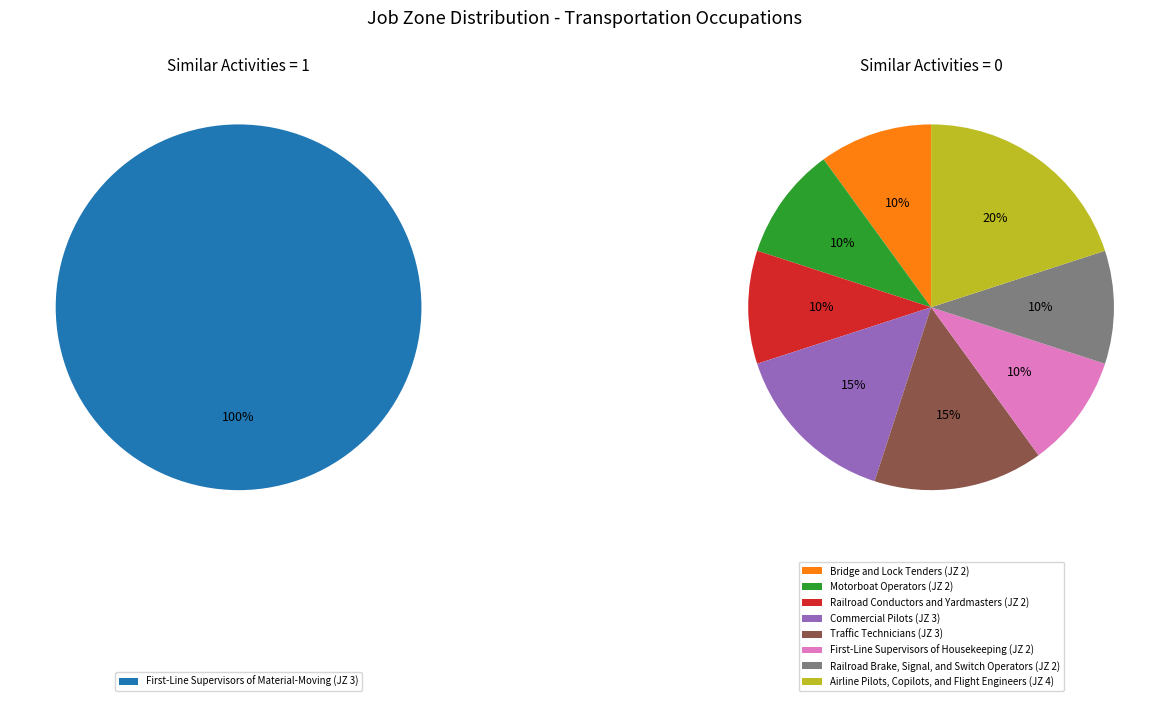

Is there a majority slice in this chart?

No